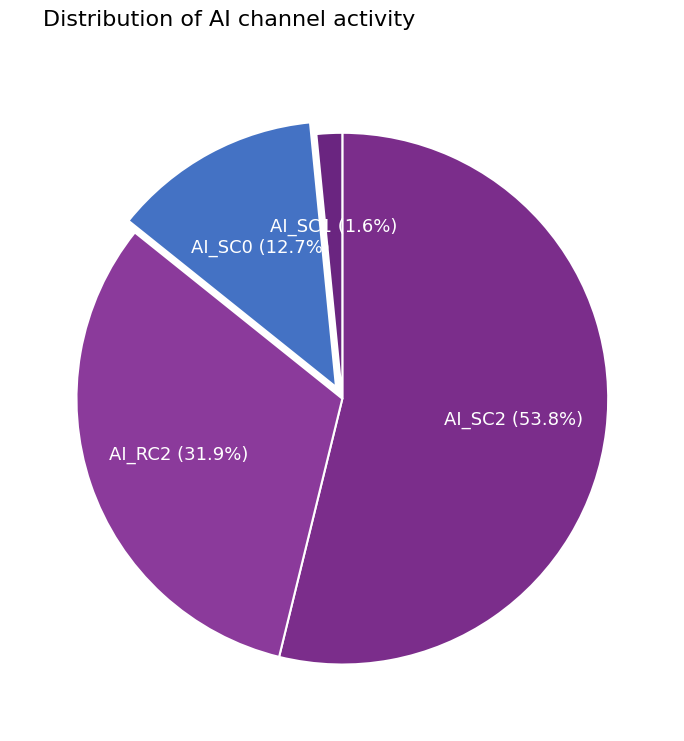

Rank the categories by value from lowest to highest.

AI_SC1, AI_SC0, AI_RC2, AI_SC2